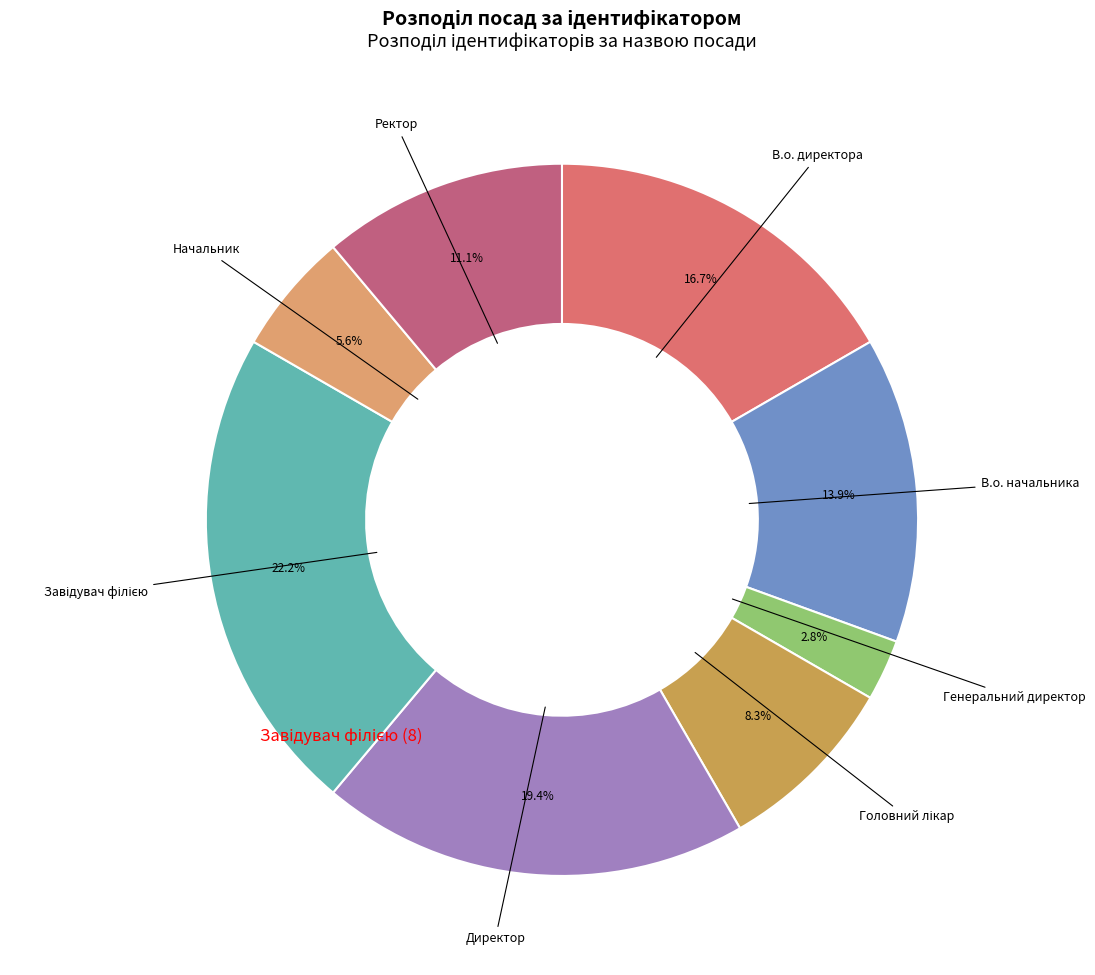

Count the number of slices in the pie.

8